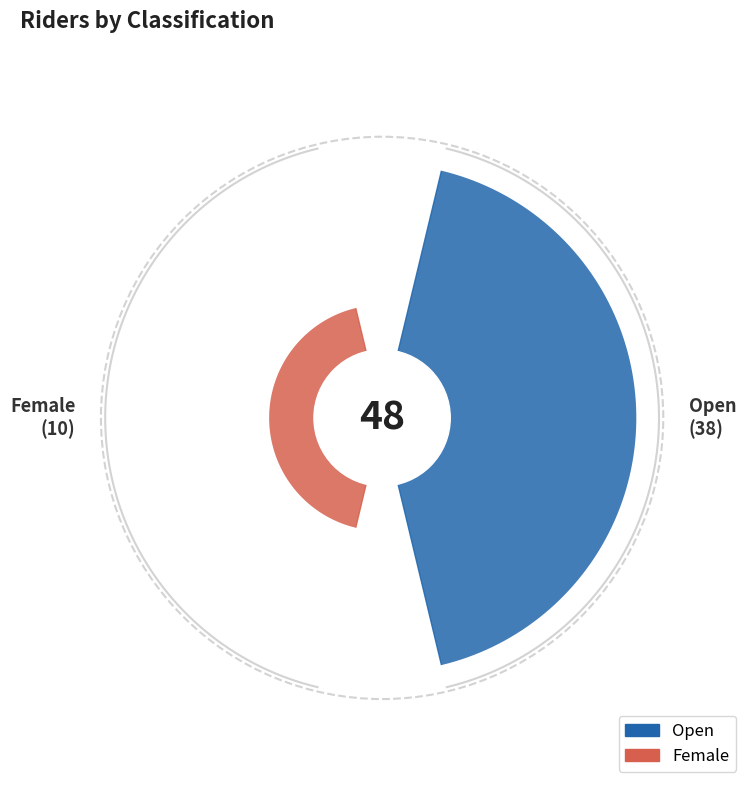

To the nearest percent, what portion does Open represent?

79%